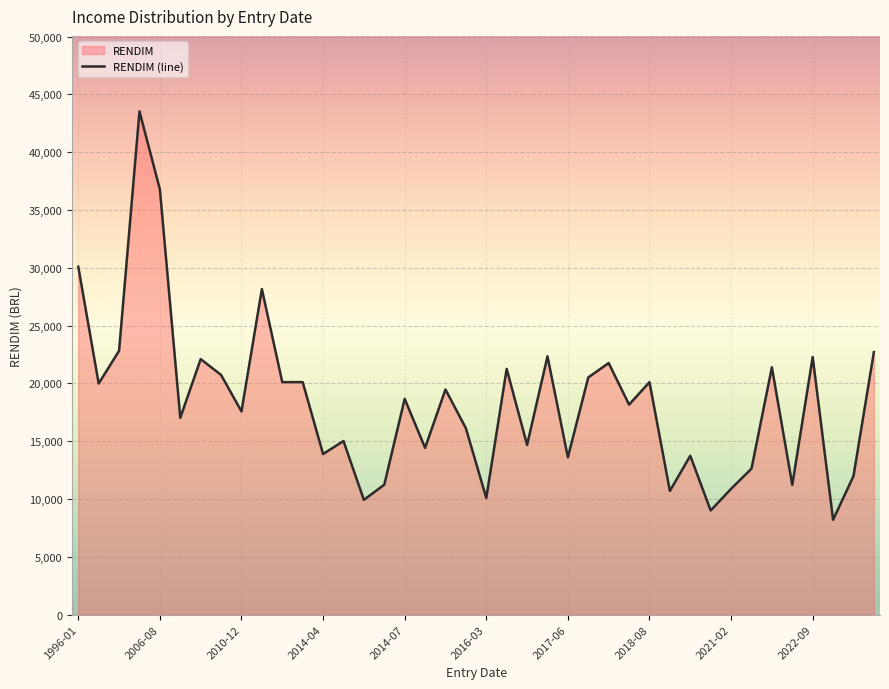

The value at 2021-02 is 10880.1. True or false?

True